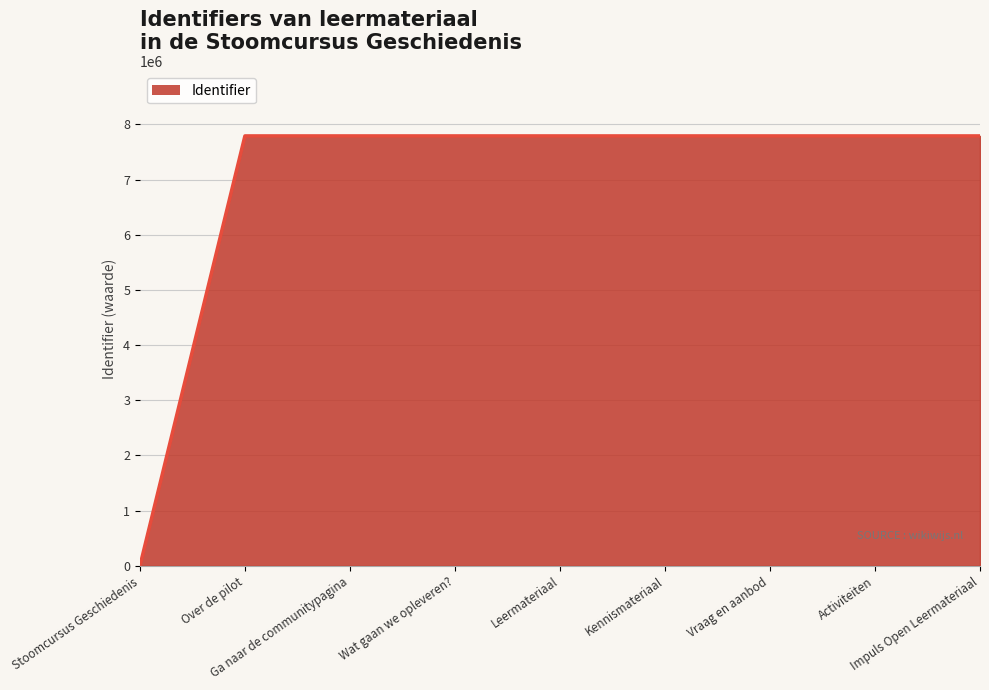

What is the sum of the values at Leermateriaal and Over de pilot?

15582669